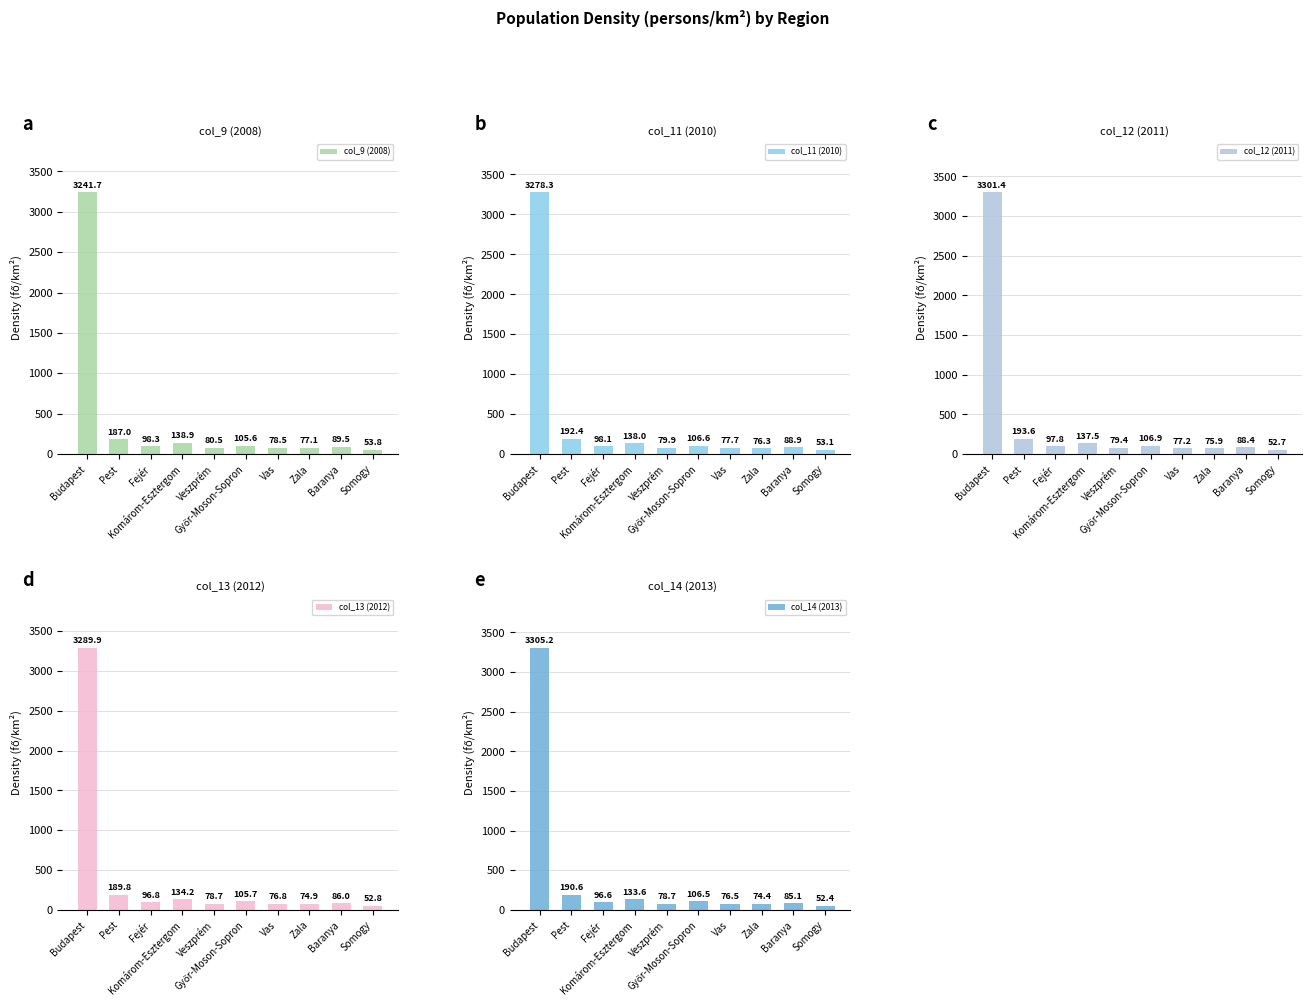

What is the approximate value of col_12 (2011) at Veszprém?

79.4